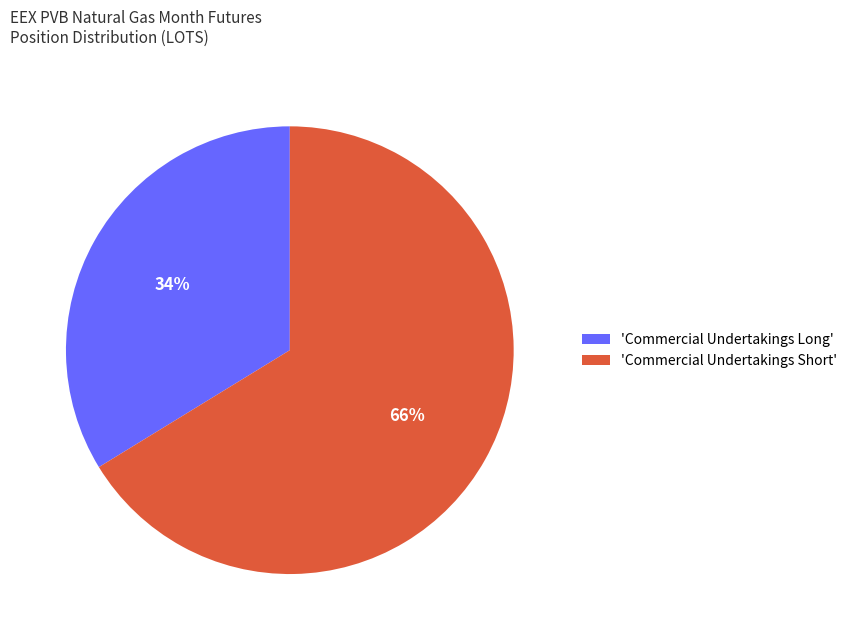

How many slices are in this pie chart?

2